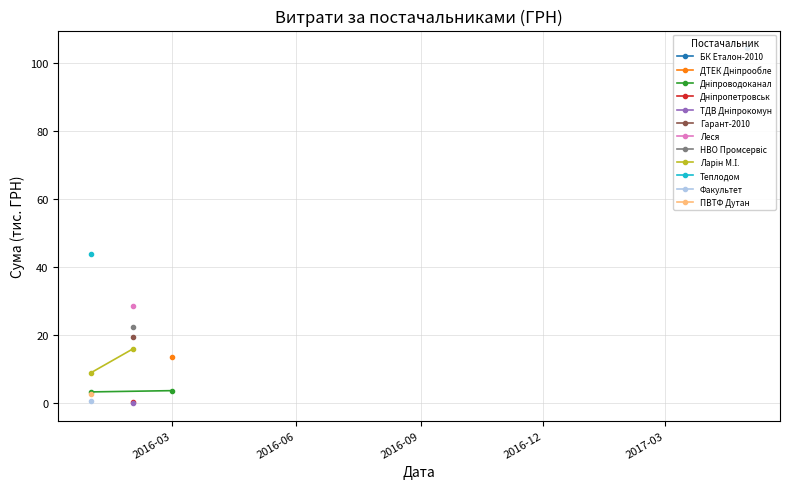

The Дніпроводоканал series shows 6.0 at 2016-03. True or false?

False